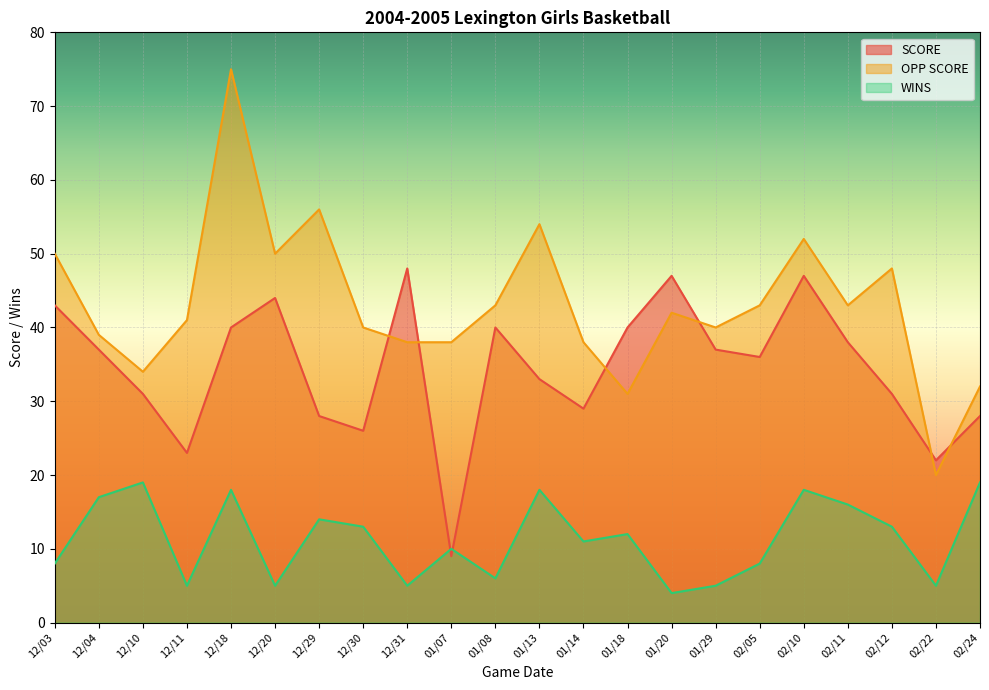

Rank the categories by OPP SCORE value from highest to lowest.

12/18, 12/29, 01/13, 02/10, 12/03, 12/20, 02/12, 01/08, 02/05, 02/11, 01/20, 12/11, 12/30, 01/29, 12/04, 12/31, 01/07, 01/14, 12/10, 02/24, 01/18, 02/22